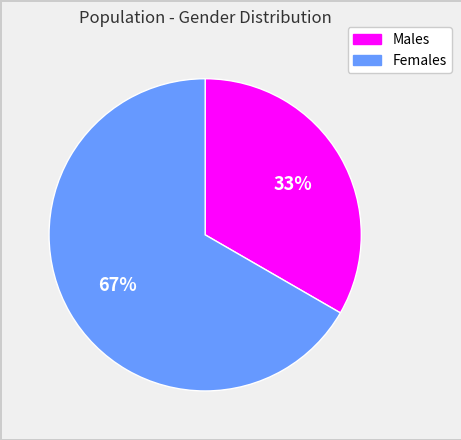

To the nearest percent, what is the average slice percentage?

50%